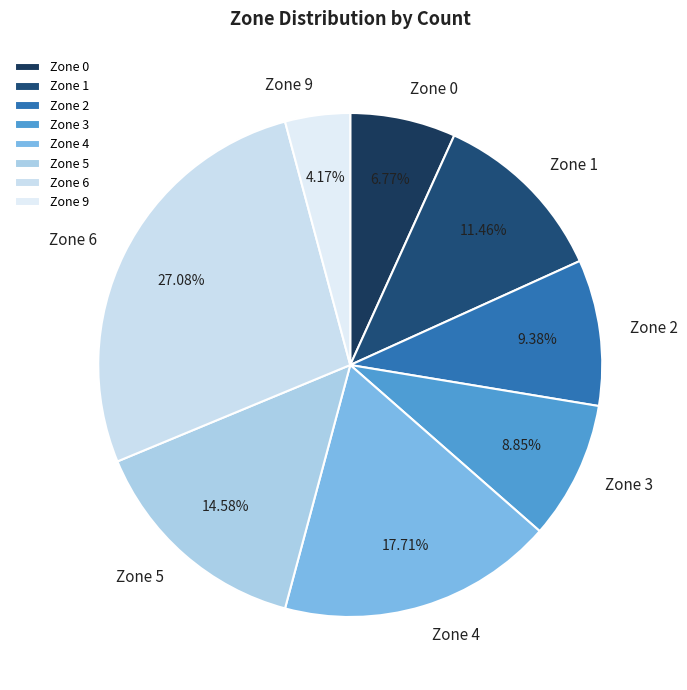

To the nearest percent, what is the difference between the Zone 4 and Zone 1 slice percentages?

6%